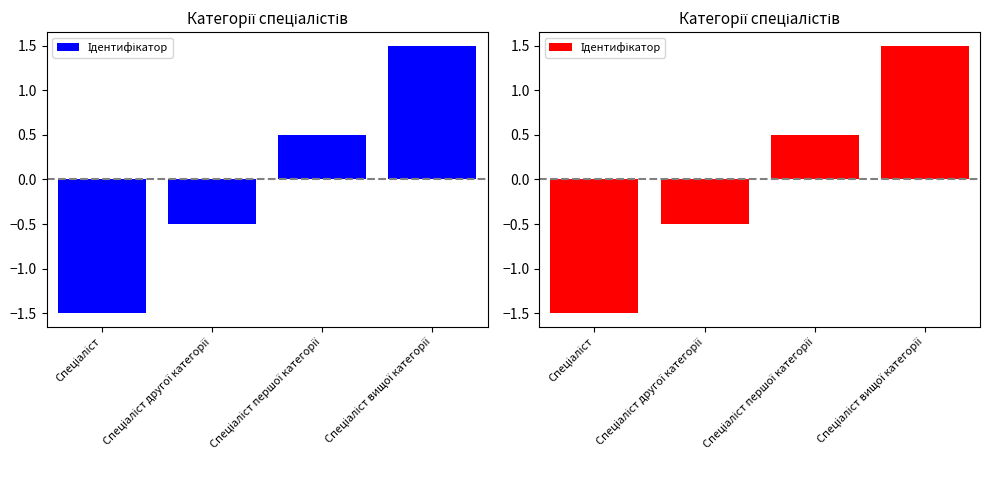

List the labels in order of value, largest first.

Спеціаліст вищої категорії, Спеціаліст першої категорії, Спеціаліст другої категорії, Спеціаліст